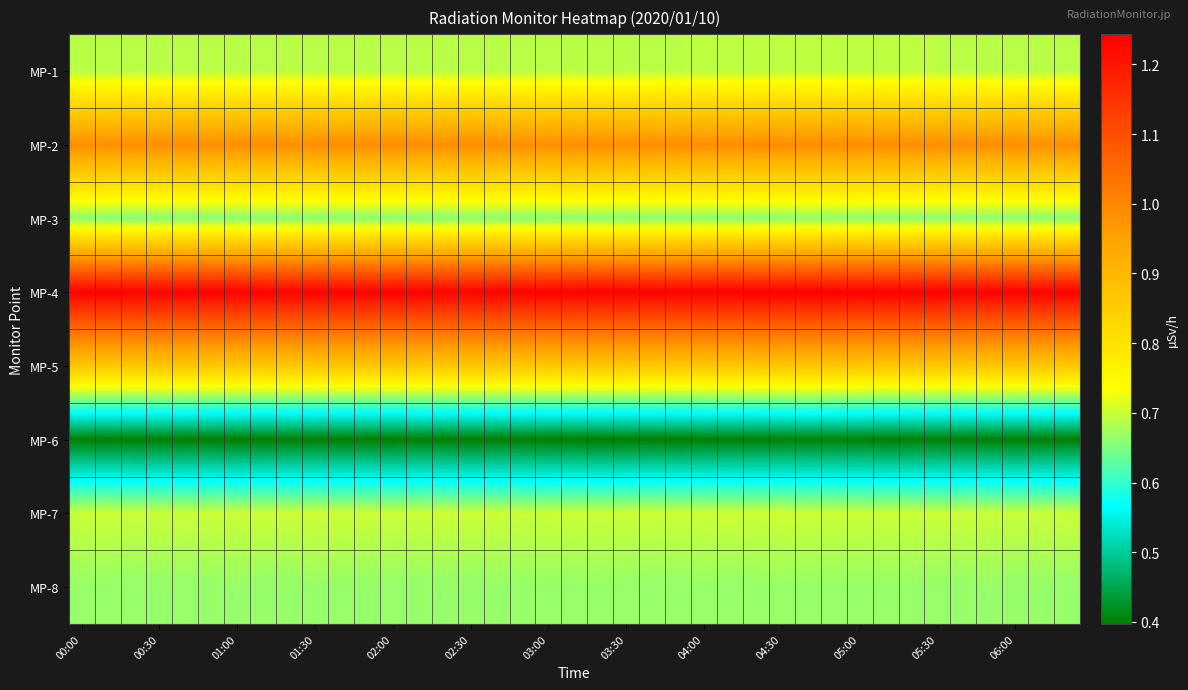

Reading left to right, extract all data points from this chart.

MP-1: 0.7	0.7	0.7	0.7	0.7	0.7	0.7	0.7	0.7	0.7	0.7	0.7	0.7	0.7	0.7	0.7	0.7	0.7	0.7	0.7	0.7	0.7	0.7	0.7	0.7	0.7	0.7	0.7	0.7	0.7	0.7	0.7	0.7	0.7	0.7	0.7	0.7	0.7	0.7
MP-2: 1.0	1.0	1.0	1.0	1.0	1.0	1.0	1.0	1.0	1.0	1.0	1.0	1.0	1.0	1.0	1.0	1.0	1.0	1.0	1.0	1.0	1.0	1.0	1.0	1.0	1.0	1.0	1.0	1.0	1.0	1.0	1.0	1.0	1.0	1.0	1.0	1.0	1.0	1.0
MP-3: 0.7	0.7	0.7	0.7	0.7	0.7	0.7	0.7	0.7	0.7	0.7	0.7	0.7	0.7	0.7	0.7	0.7	0.7	0.7	0.7	0.7	0.7	0.7	0.7	0.7	0.7	0.7	0.7	0.7	0.7	0.7	0.7	0.7	0.7	0.7	0.7	0.7	0.7	0.7
MP-4: 1.2	1.2	1.2	1.2	1.2	1.2	1.2	1.2	1.2	1.2	1.2	1.2	1.2	1.2	1.2	1.2	1.2	1.2	1.2	1.2	1.2	1.2	1.2	1.2	1.2	1.2	1.2	1.2	1.2	1.2	1.2	1.2	1.2	1.2	1.2	1.2	1.2	1.2	1.2
MP-5: 0.9	0.9	0.9	0.9	0.9	0.9	0.9	0.9	0.9	0.9	0.9	0.9	0.9	0.9	0.9	0.9	0.9	0.9	0.9	0.9	0.9	0.9	0.9	0.9	0.9	0.9	0.9	0.9	0.9	0.9	0.9	0.9	0.9	0.9	0.9	0.9	0.9	0.9	0.9
MP-6: 0.4	0.4	0.4	0.4	0.4	0.4	0.4	0.4	0.4	0.4	0.4	0.4	0.4	0.4	0.4	0.4	0.4	0.4	0.4	0.4	0.4	0.4	0.4	0.4	0.4	0.4	0.4	0.4	0.4	0.4	0.4	0.4	0.4	0.4	0.4	0.4	0.4	0.4	0.4
MP-7: 0.7	0.7	0.7	0.7	0.7	0.7	0.7	0.7	0.7	0.7	0.7	0.7	0.7	0.7	0.7	0.7	0.7	0.7	0.7	0.7	0.7	0.7	0.7	0.7	0.7	0.7	0.7	0.7	0.7	0.7	0.7	0.7	0.7	0.7	0.7	0.7	0.7	0.7	0.7
MP-8: 0.7	0.7	0.7	0.7	0.7	0.7	0.7	0.7	0.7	0.7	0.7	0.7	0.7	0.7	0.7	0.7	0.7	0.7	0.7	0.7	0.7	0.7	0.7	0.7	0.7	0.7	0.7	0.7	0.7	0.7	0.7	0.7	0.7	0.7	0.7	0.7	0.7	0.7	0.7